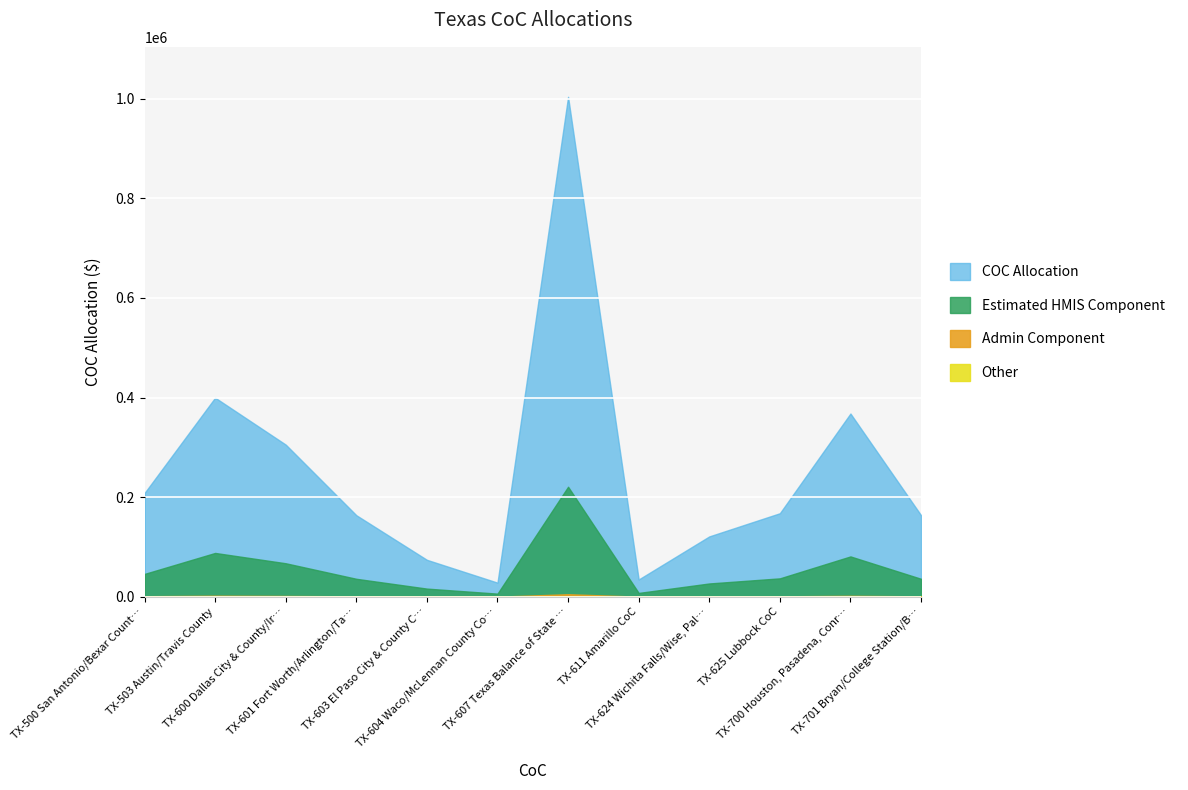

Approximately how many times larger is the value at TX-607 Texas Balance of State (BoS) CoC compared to TX-603 El Paso City & County CoC?

13.5